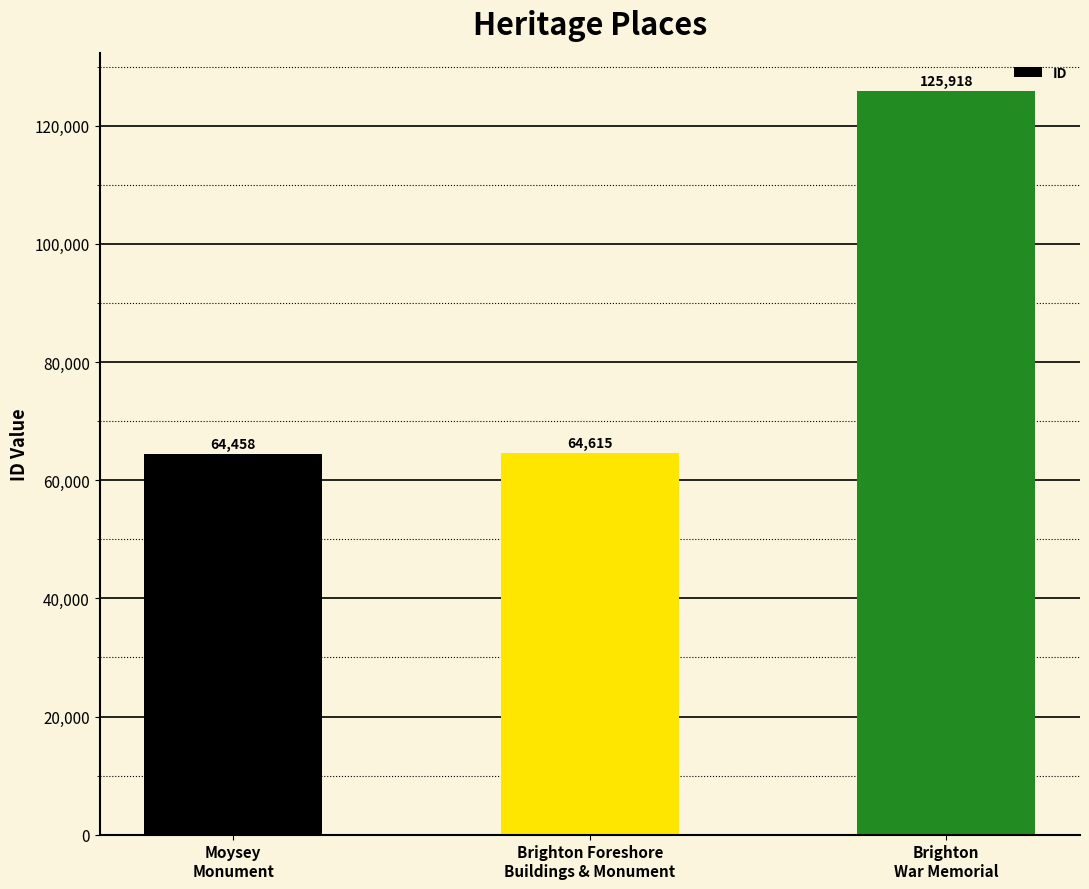

Which has a higher value, Brighton Foreshore
Buildings & Monument or Brighton
War Memorial?

Brighton
War Memorial